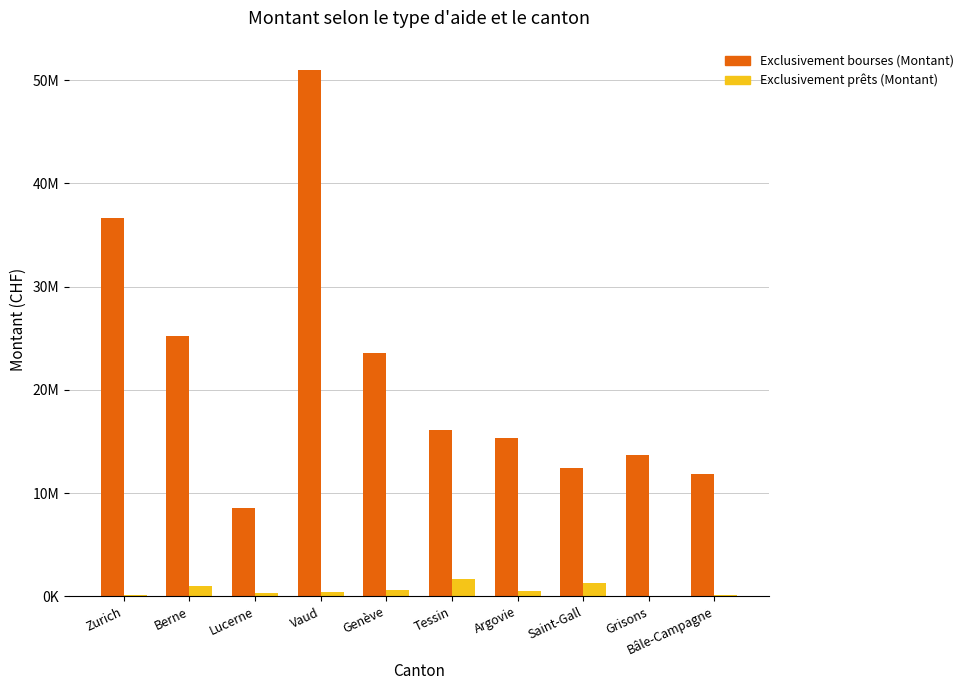

What value does the Exclusivement bourses (Montant) series have at Tessin, to the nearest 10?

16143320